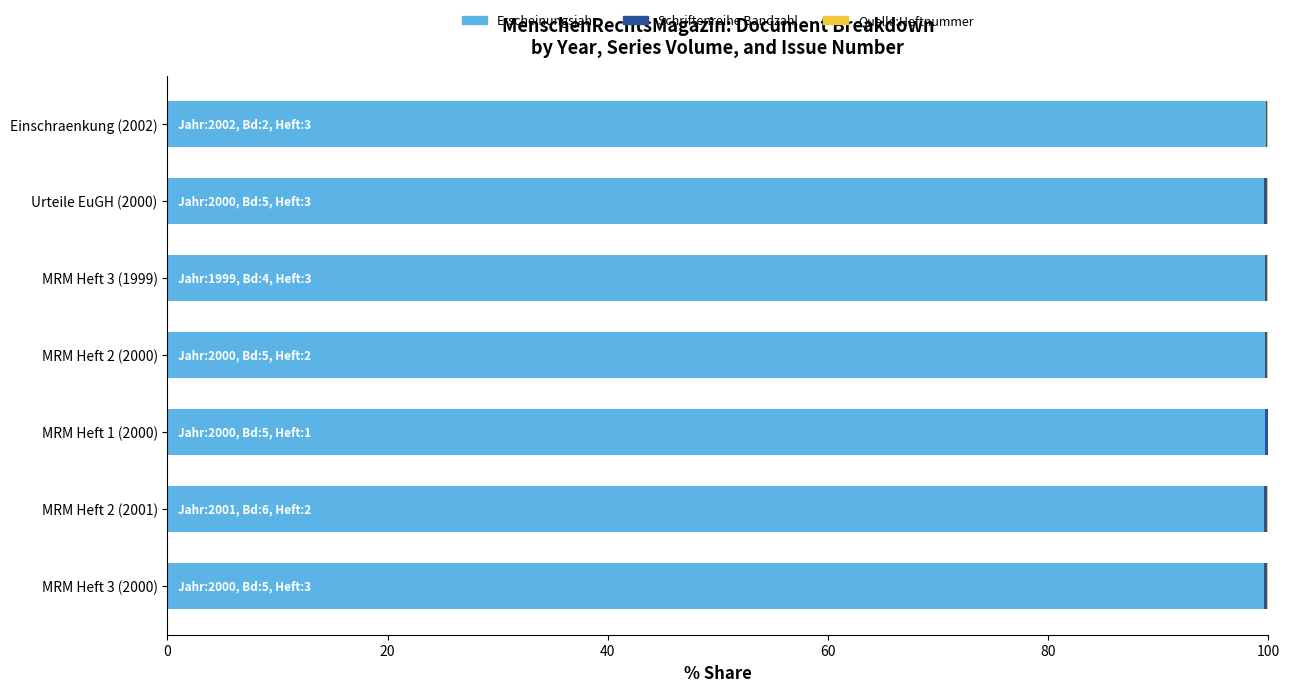

The value of Erscheinungsjahr at MRM Heft 1 (2000) is 176.8. True or false?

False